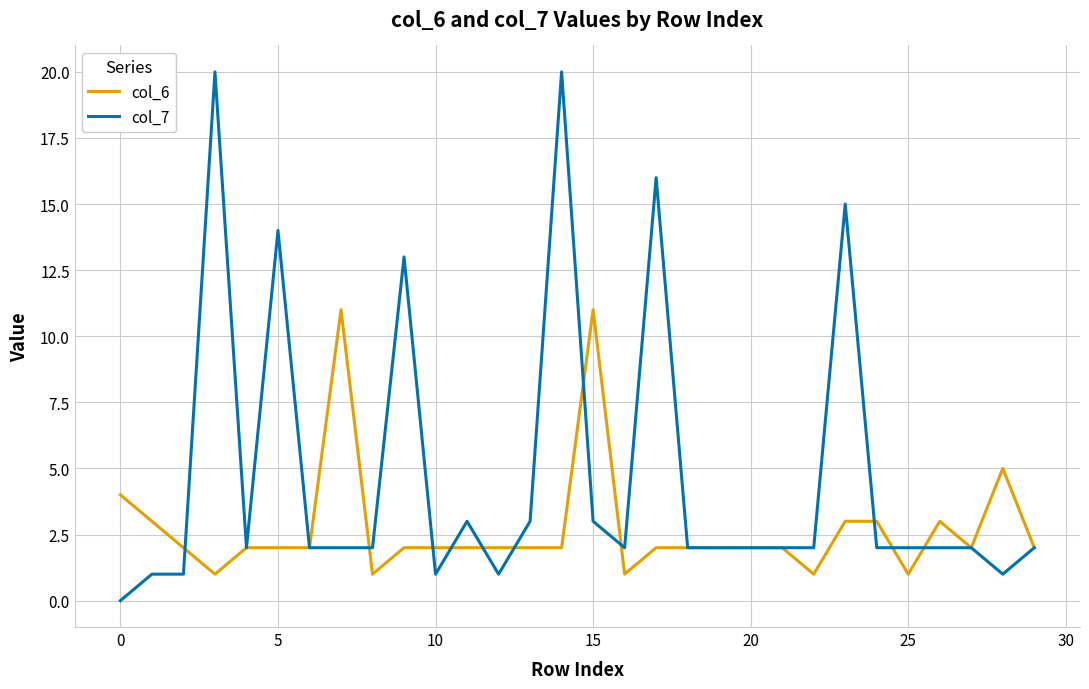

How many lines are shown in the chart?

2